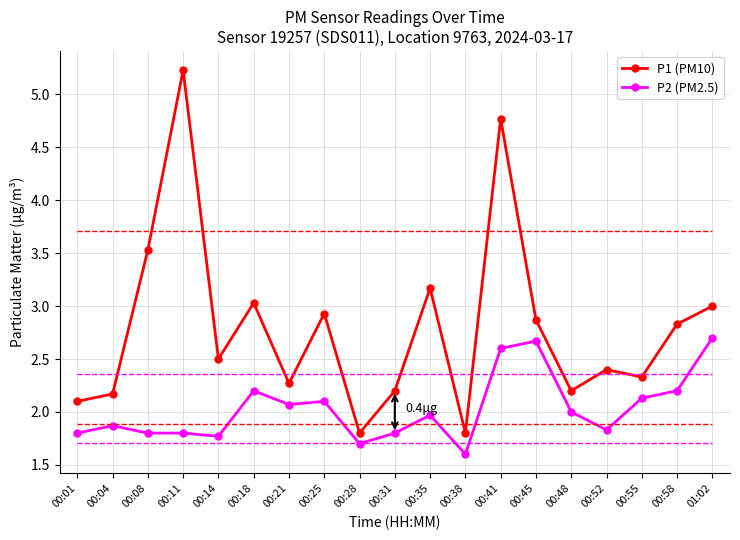

Read the P2 (PM2.5) value at 00:18.

2.2